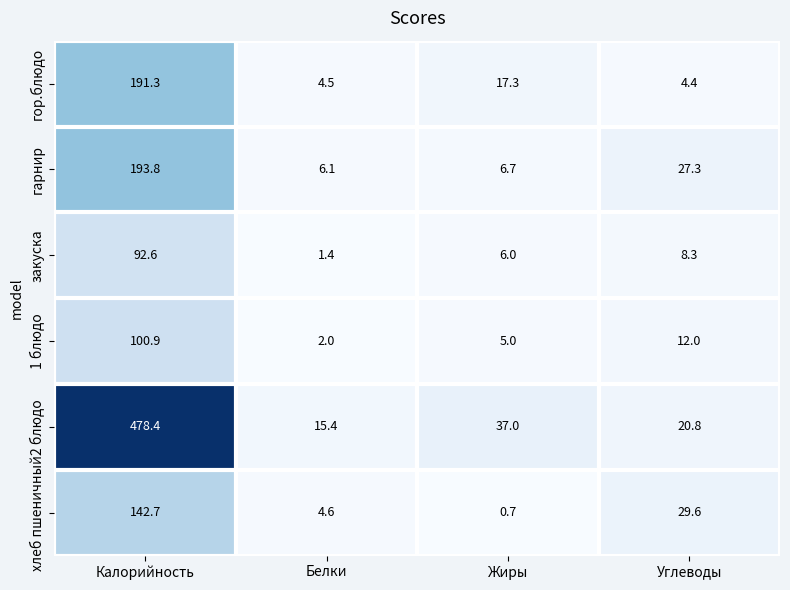

Reading left to right, transcribe all the data shown in this chart.

гор.блюдо: 191.3	4.5	17.3	4.4
гарнир: 193.8	6.1	6.7	27.3
закуска: 92.6	1.4	6.0	8.3
1 блюдо: 100.9	2.0	5.0	12.0
2 блюдо: 478.4	15.4	37.0	20.8
хлеб пшеничный: 142.7	4.6	0.7	29.6